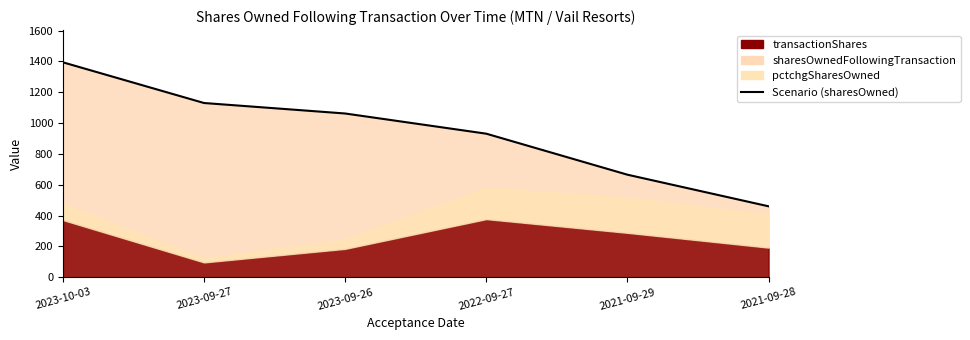

At which category does the chart reach its peak across all series?

2023-10-03